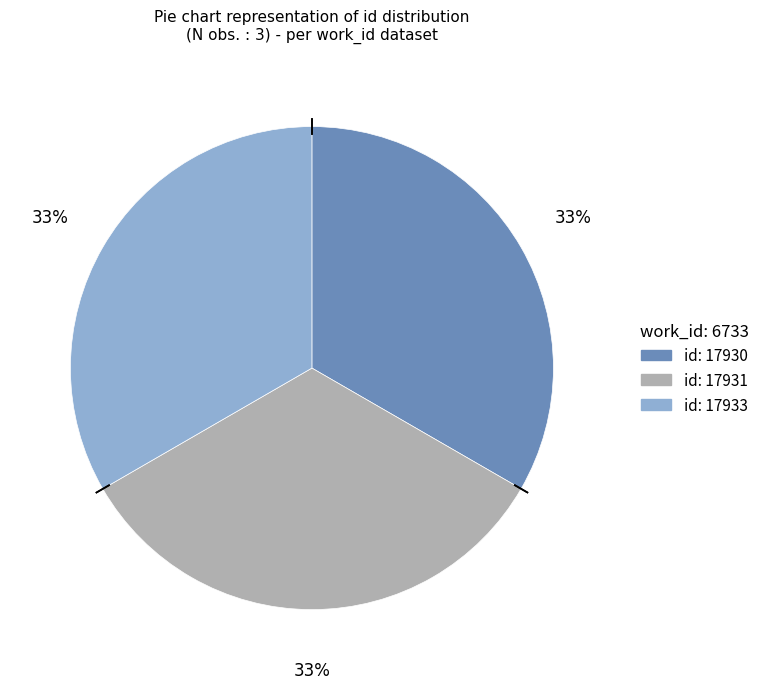

To the nearest percent, what is the average slice percentage?

33%